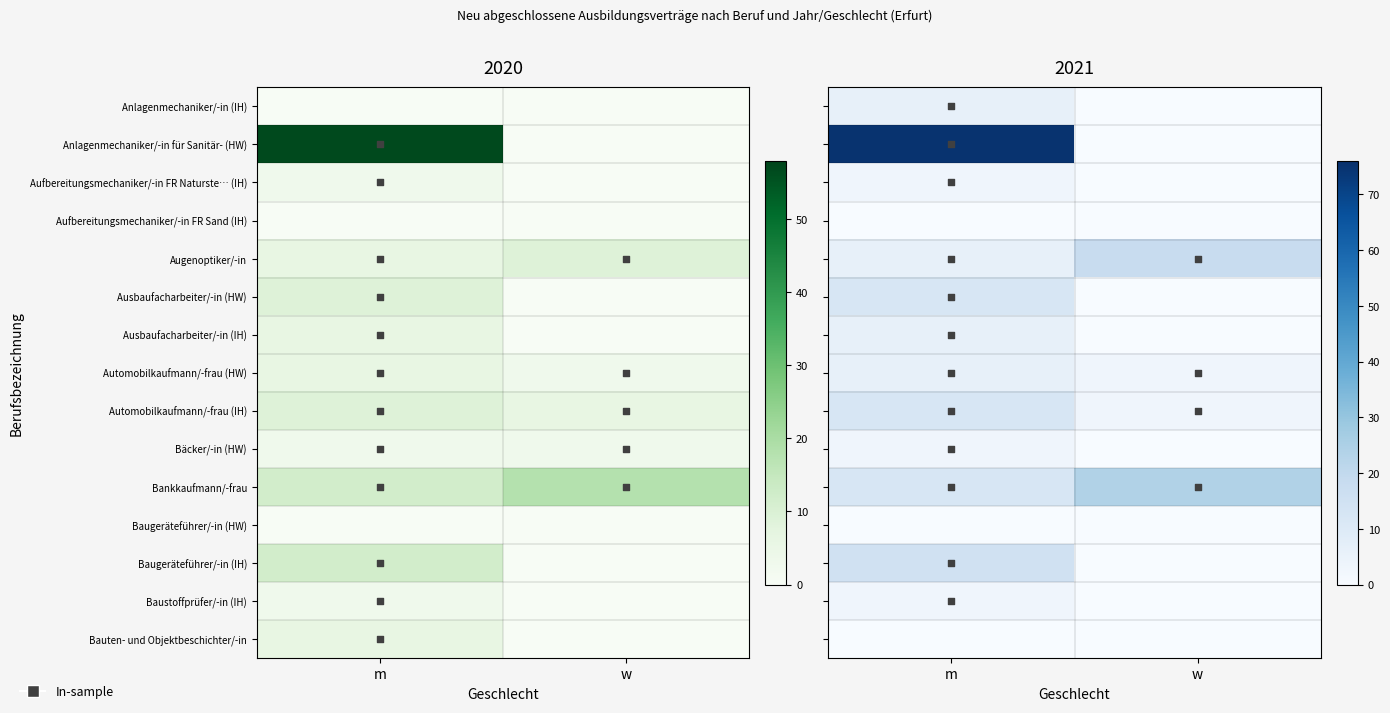

Which series has the largest range (max minus min)?

Anlagenmechaniker/-in für Sanitär- (HW)